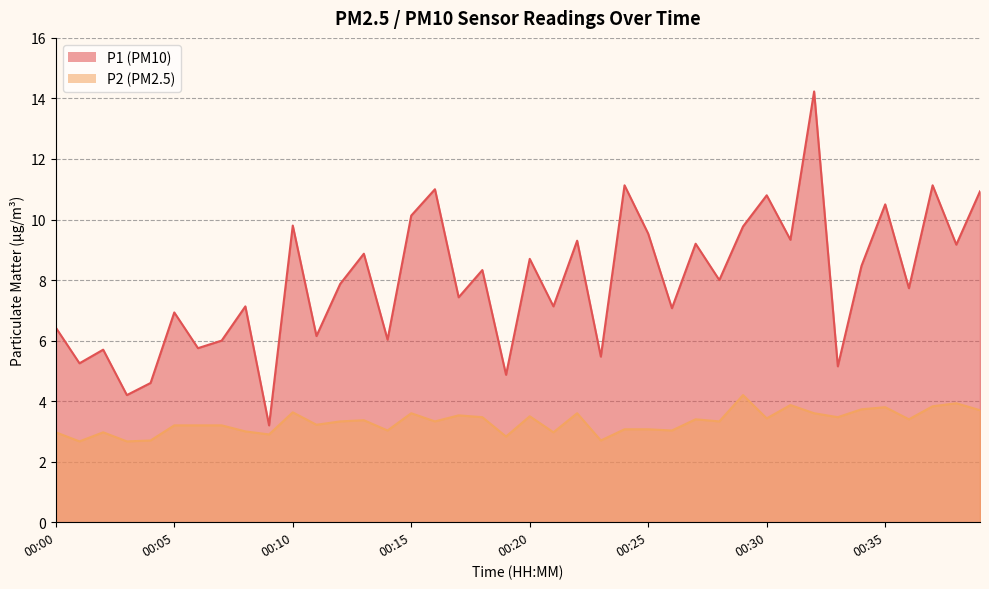

What is the difference between the maximum and minimum values in the P1 series?

11.0